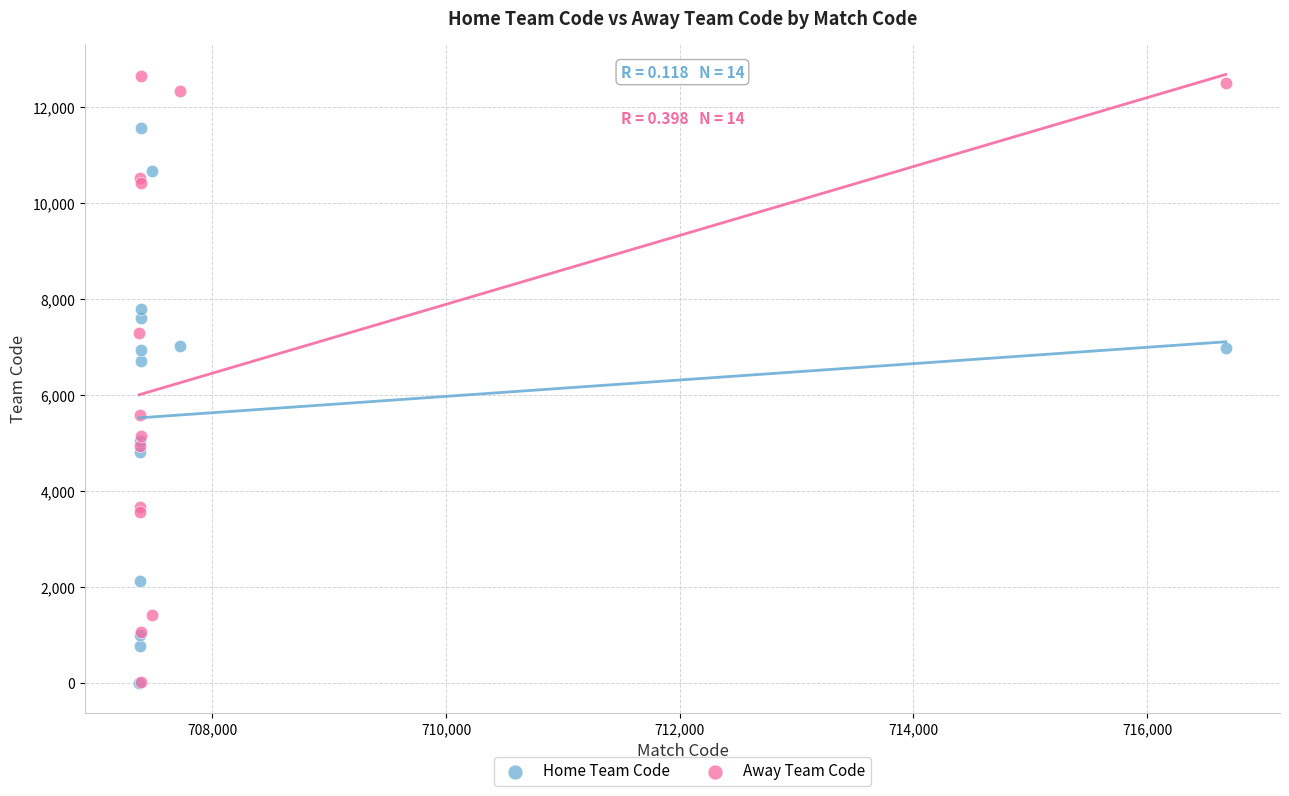

What are all the series names shown in the legend?

Home Team Code, Away Team Code